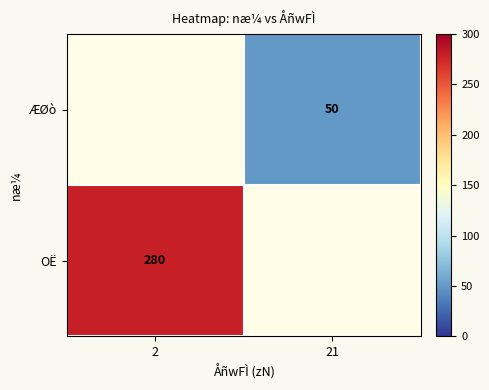

Is the value of OË at 2 greater than the value of ÆØò at 21?

Yes